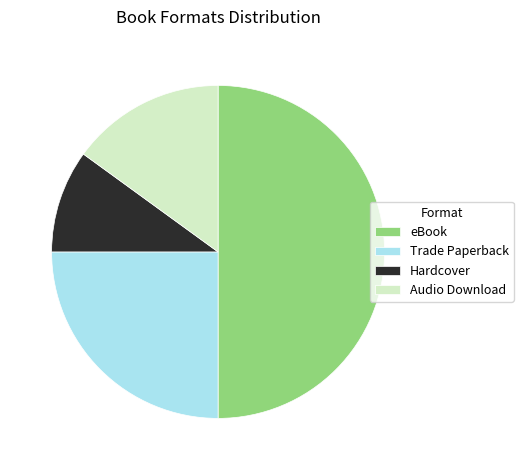

What is the ratio of the value at eBook to the value at Audio Download?

3.3